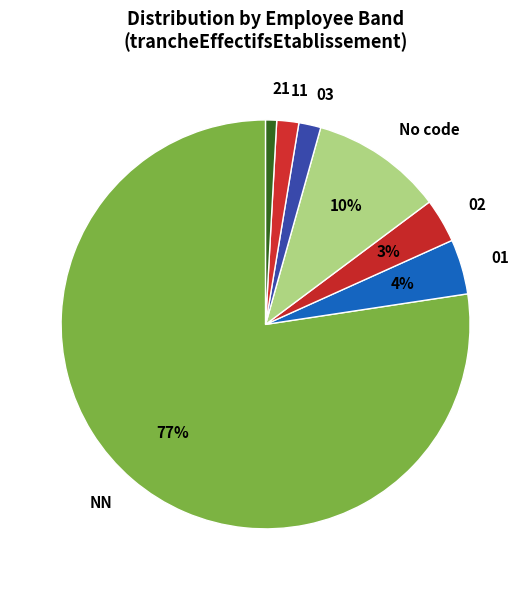

Approximately how many times larger is the value at 11 compared to 03?

1.0